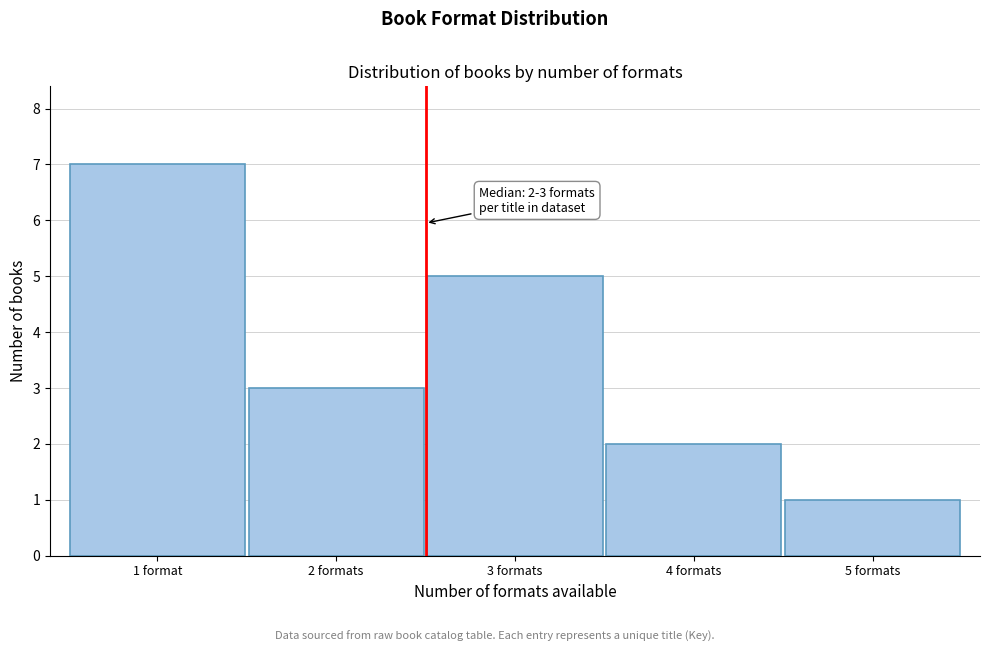

Reading left to right, what are all the values shown in this chart?

7	3	5	2	1